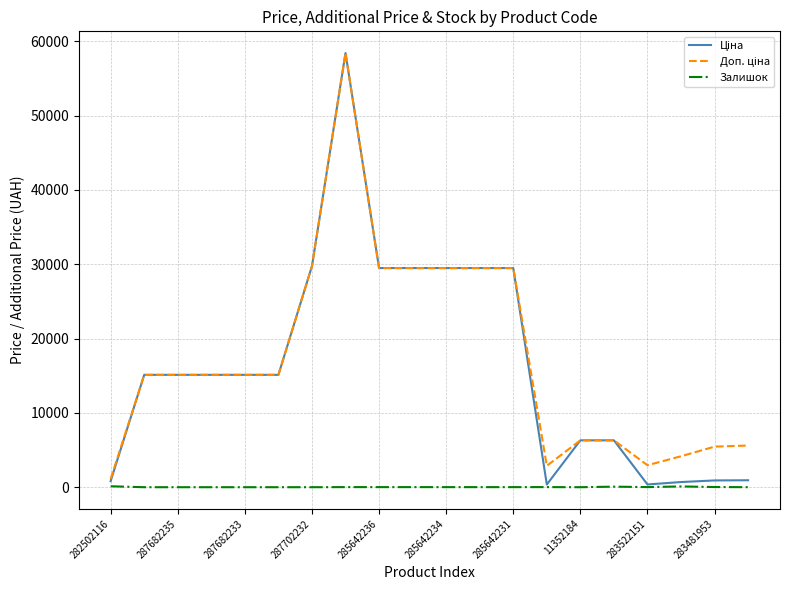

Does the chart have visible grid lines?

Yes